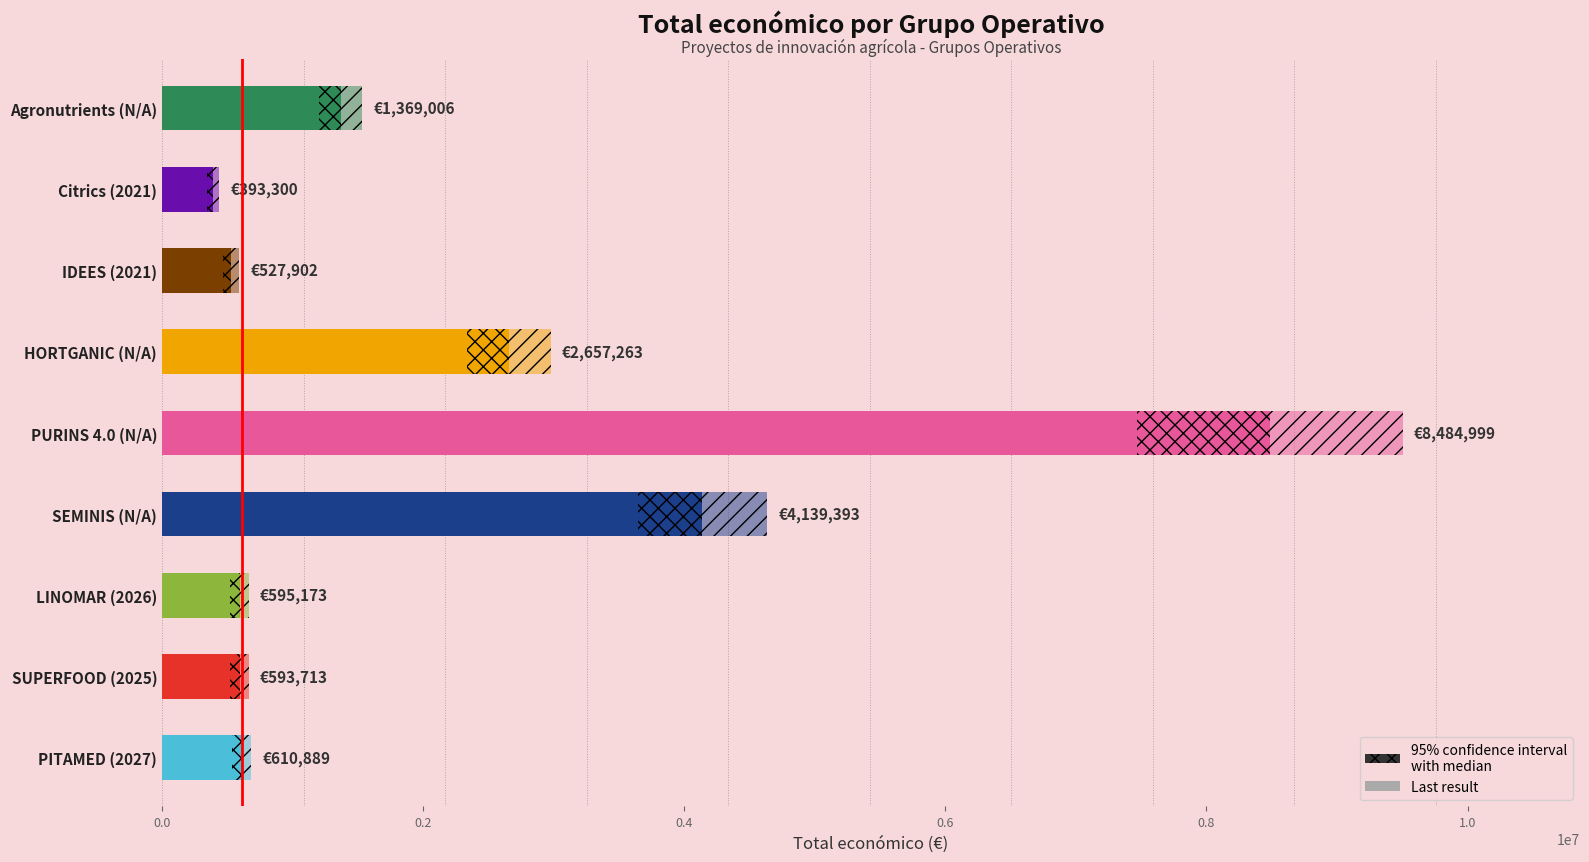

Reading left to right, what are all the values shown in this chart?

610889	593713	595173	4139393	8484999	2657263	527902	393300	1369006